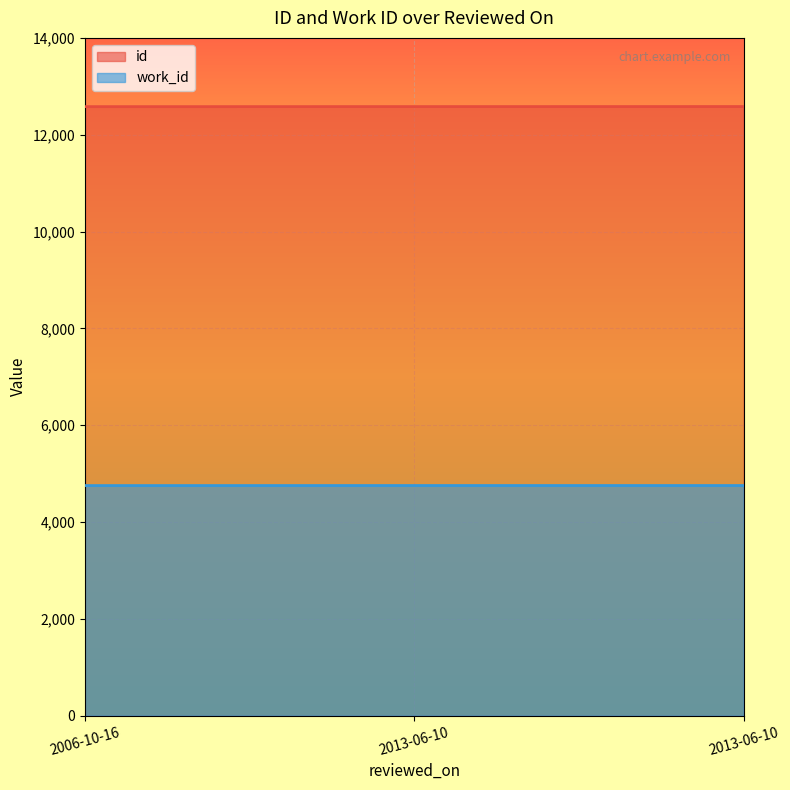

List the series in order of their peak value, highest first.

id, work_id